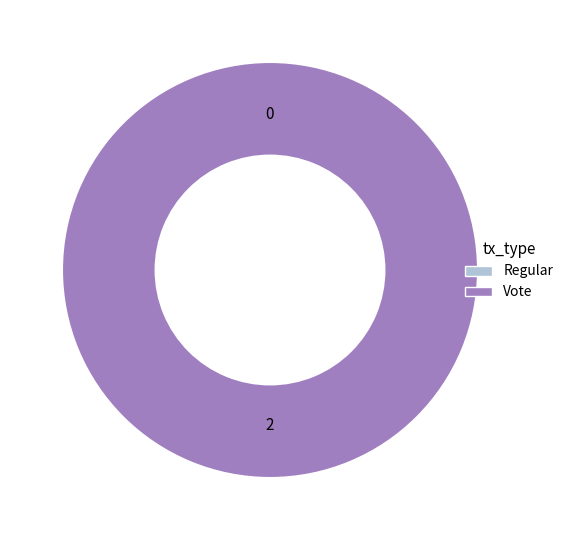

Is it true that Vote is 100% of the pie?

True